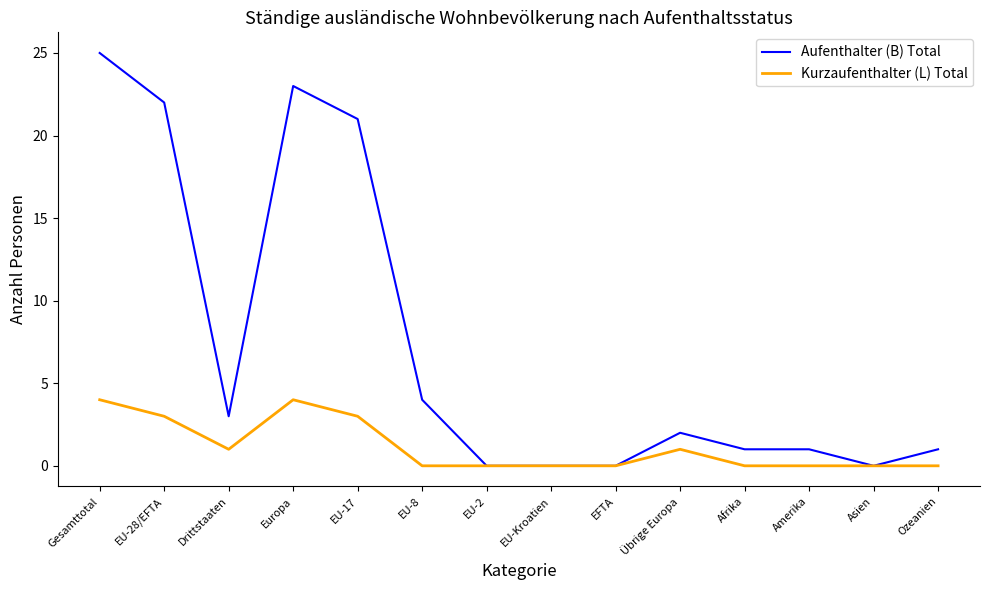

Which series has the largest total across all categories?

Aufenthalter (B) Total